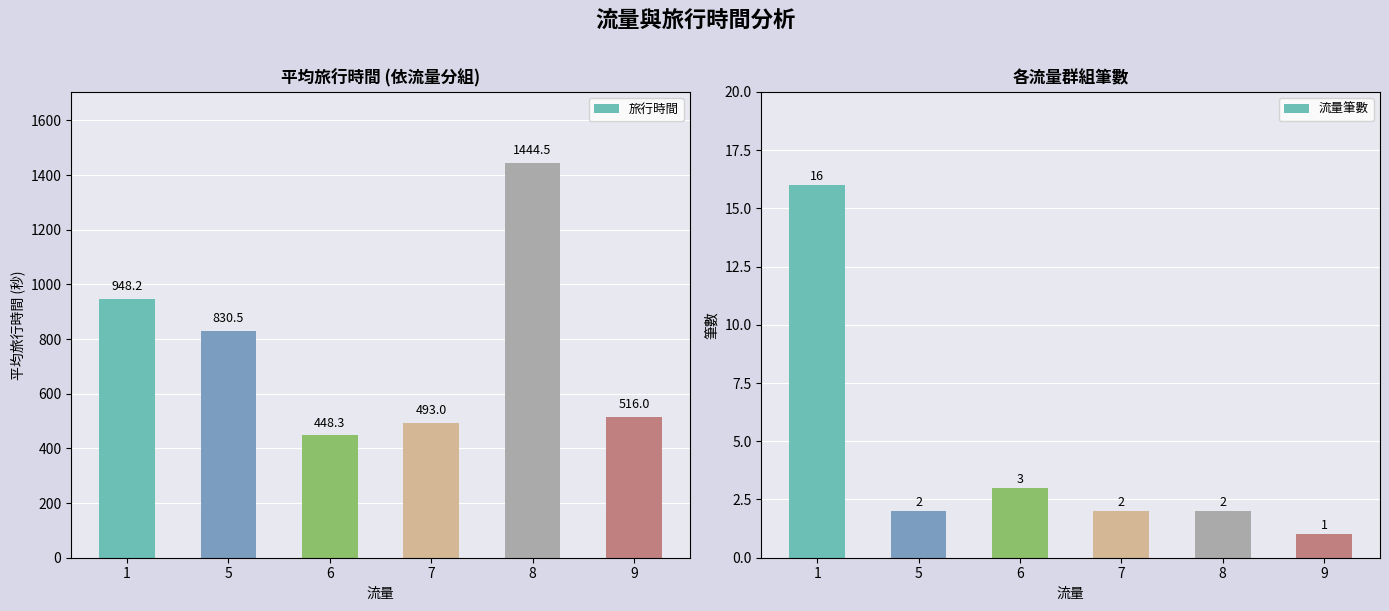

What is the difference between the 流量筆數 values at 9 and 6?

2